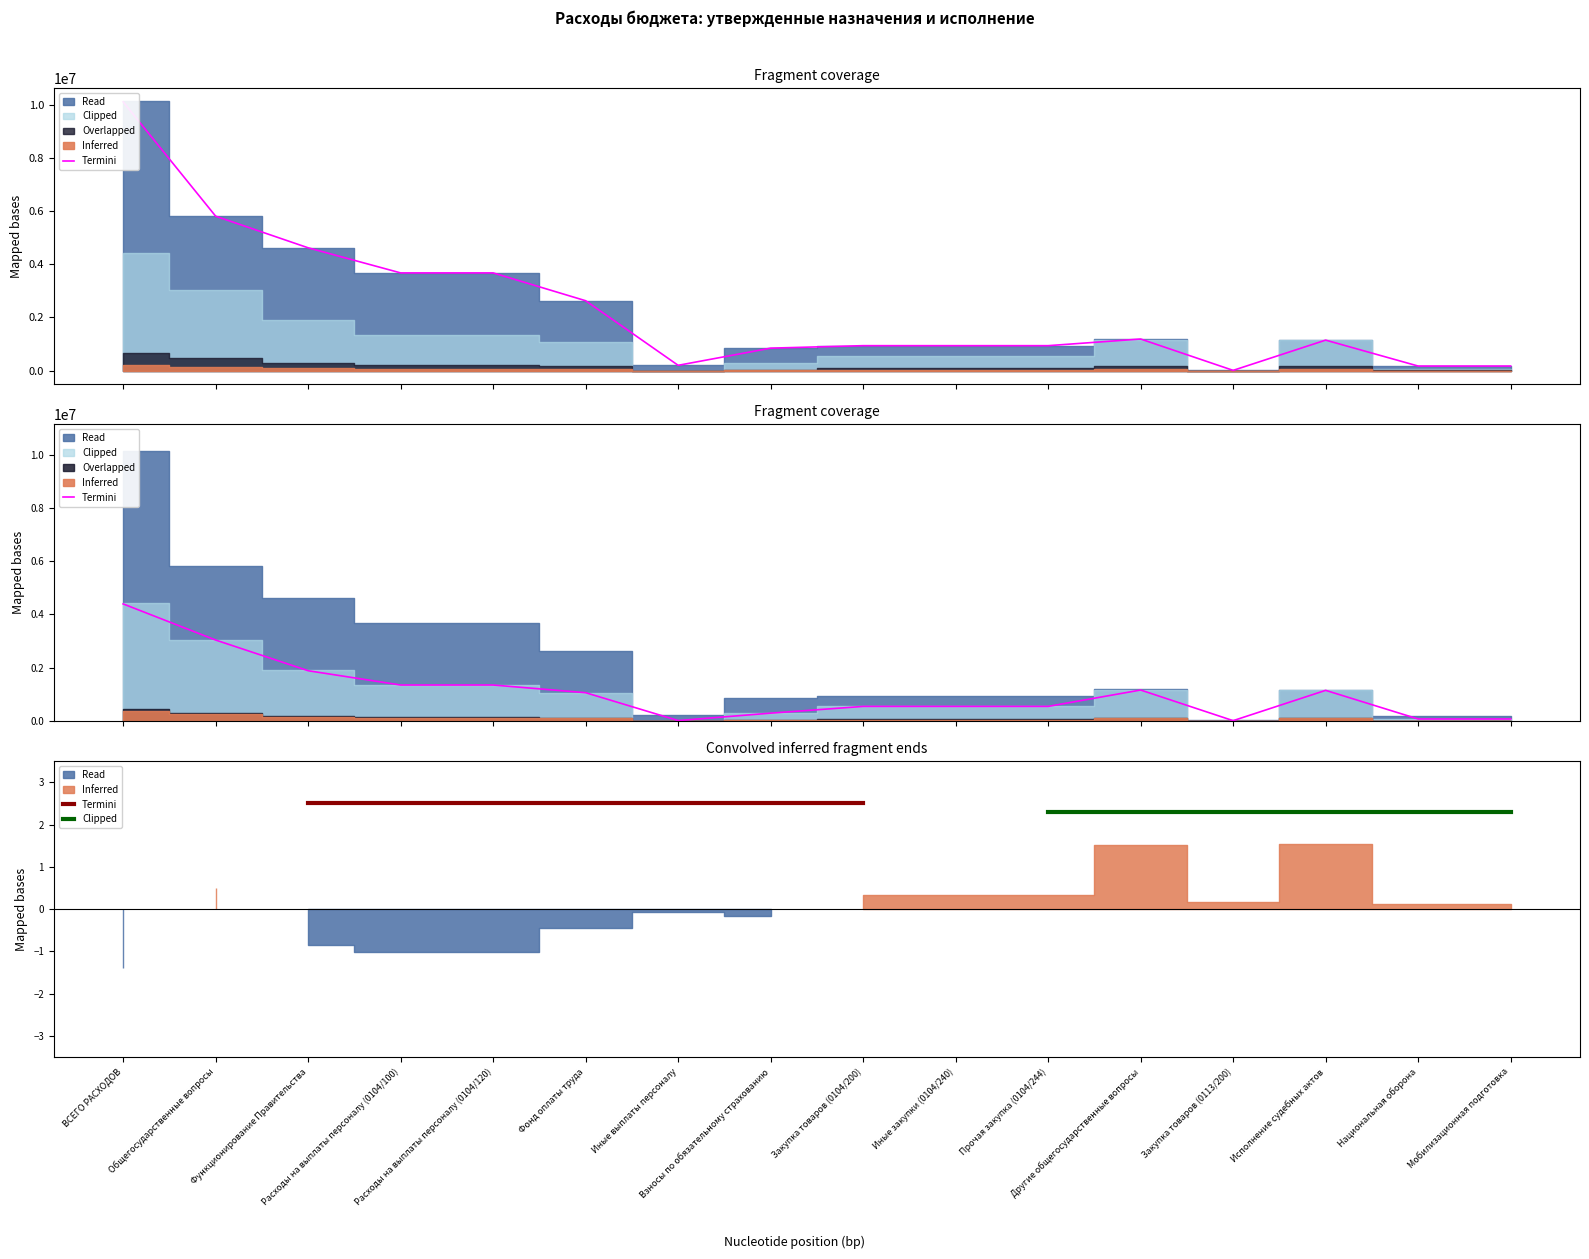

What is the average value of the Termini series?

2.5